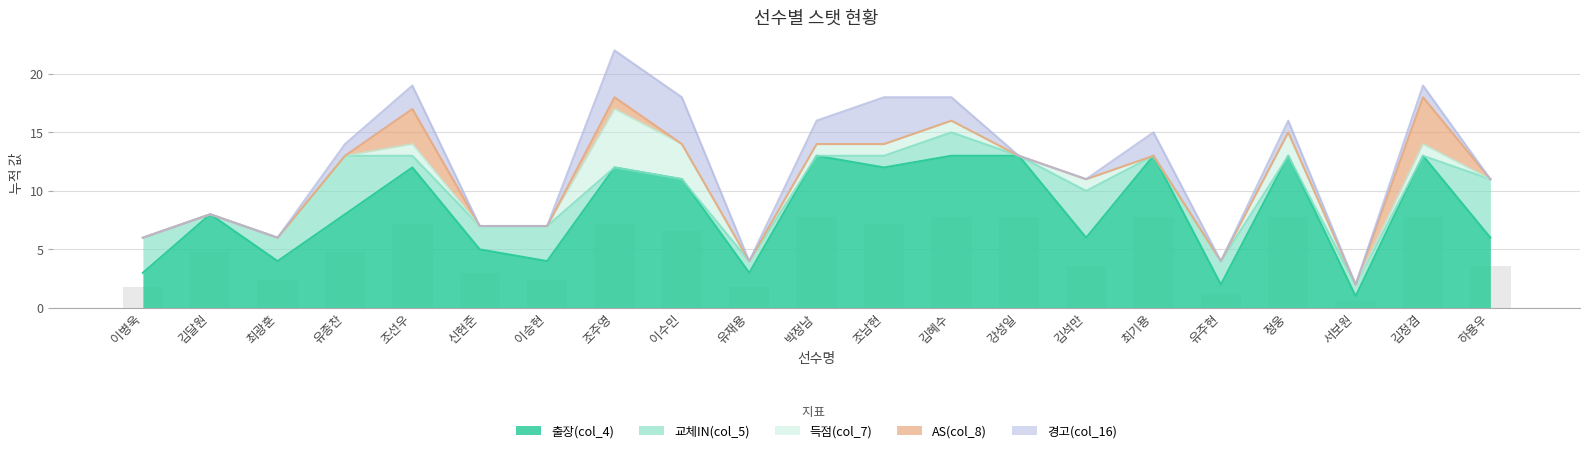

What is the maximum value shown in the chart?

13